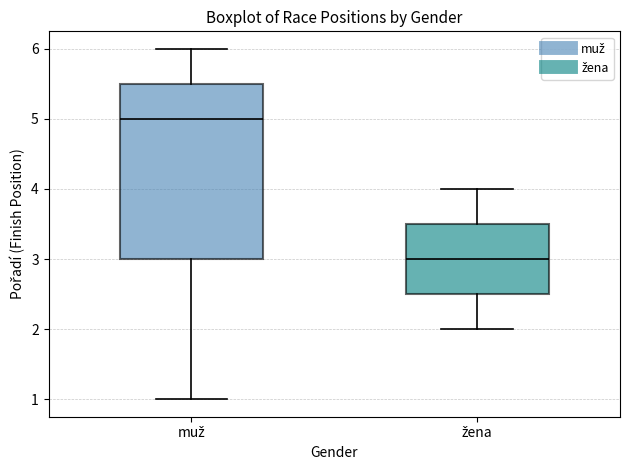

Comparing the boxes themselves (not the whiskers), which one is the tallest?

muž